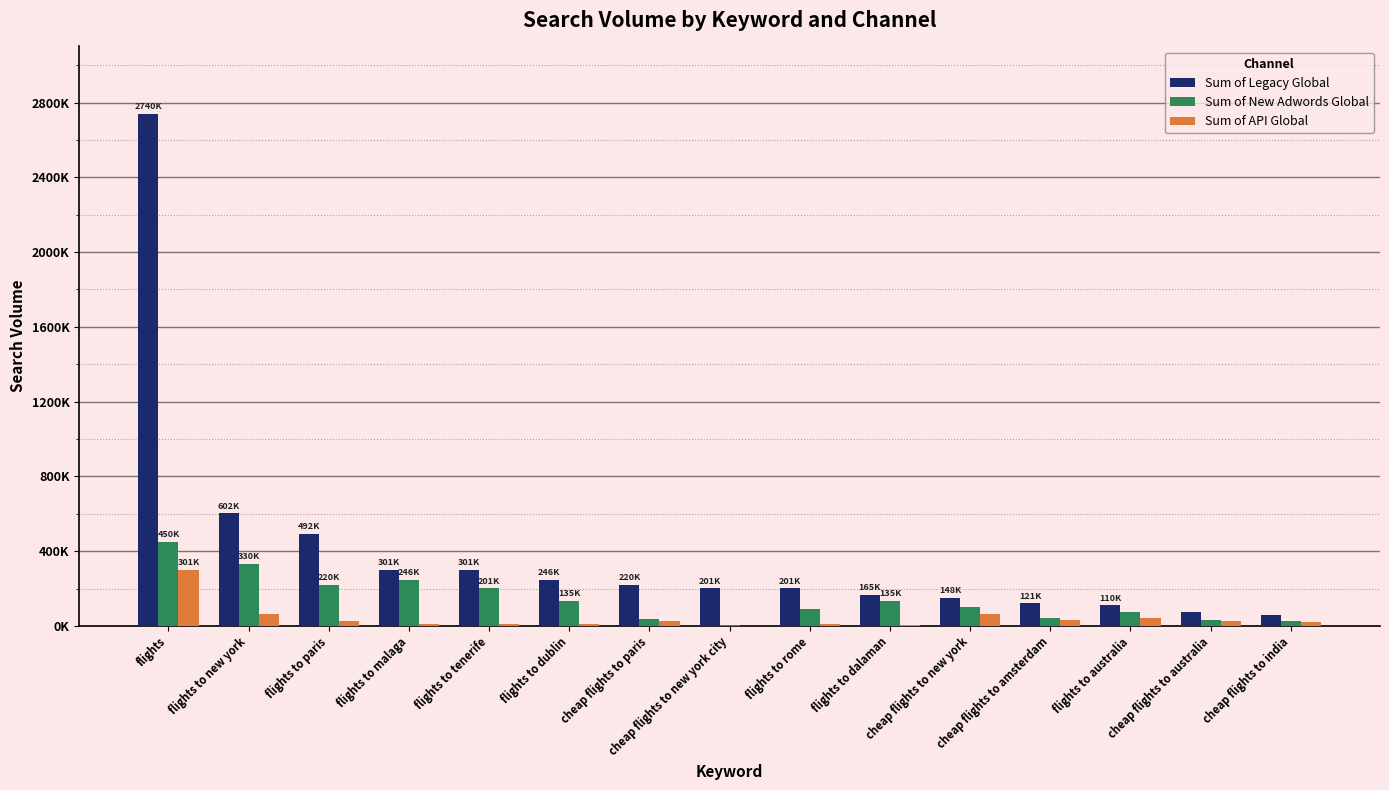

Are the bars grouped side by side (vs. stacked)?

Yes